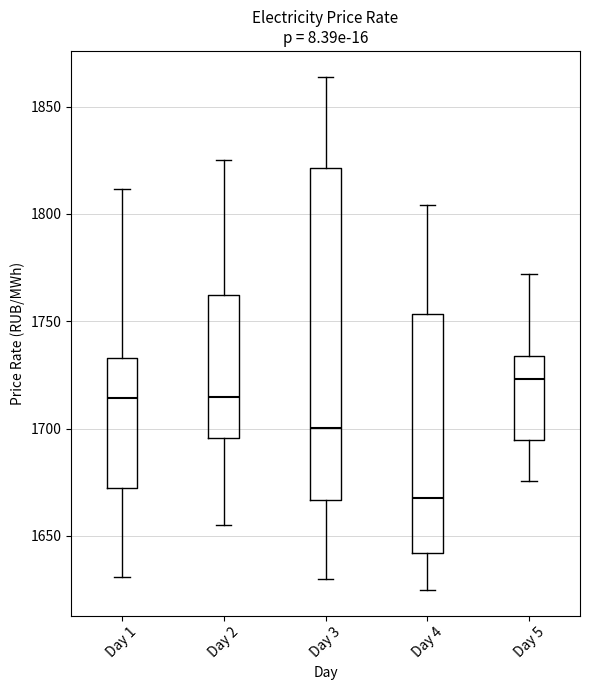

Reading left to right, read every box against the y-axis: the position of its median line, the range the box covers, and the ends of its whiskers. The values are not printed on the chart, so give them approximately, as read against the axis.

Day 1: median 1715, box 1670 to 1735, whiskers 1630 to 1810
Day 2: median 1715, box 1695 to 1760, whiskers 1655 to 1825
Day 3: median 1700, box 1665 to 1820, whiskers 1630 to 1865
Day 4: median 1670, box 1640 to 1755, whiskers 1625 to 1805
Day 5: median 1725, box 1695 to 1735, whiskers 1675 to 1770